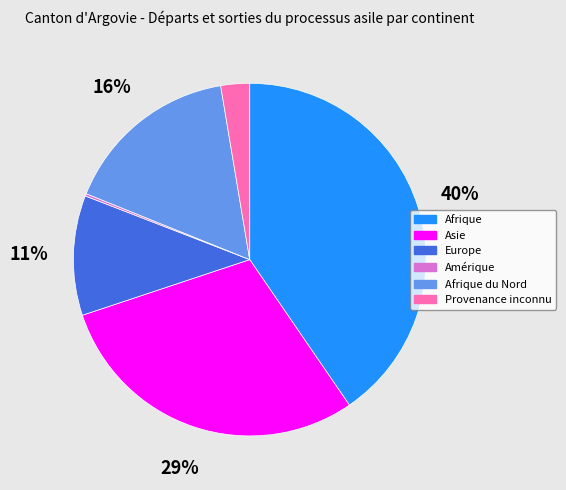

What percentage is the Europe slice, to the nearest percent?

11%